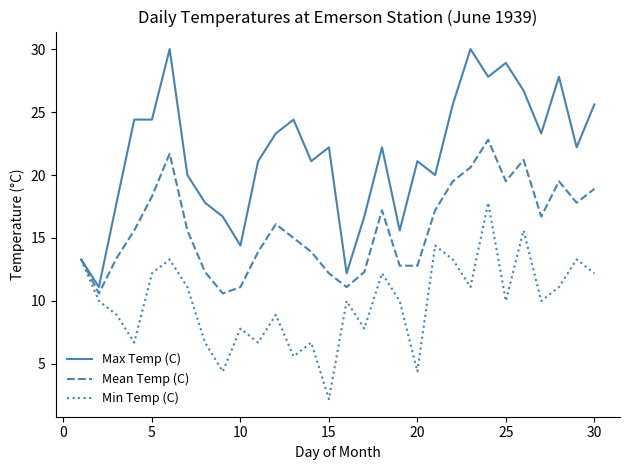

What is the highest value of the Min Temp (C) series?

17.8